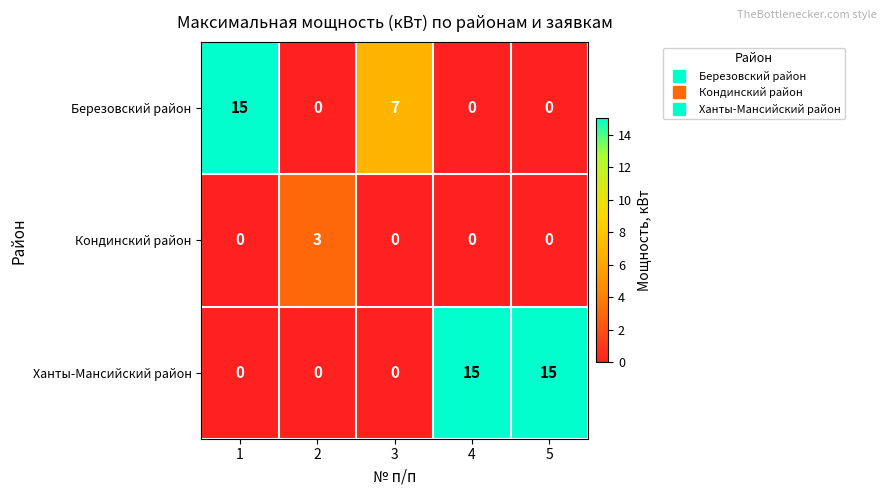

At how many categories does at least one series exceed 12?

3